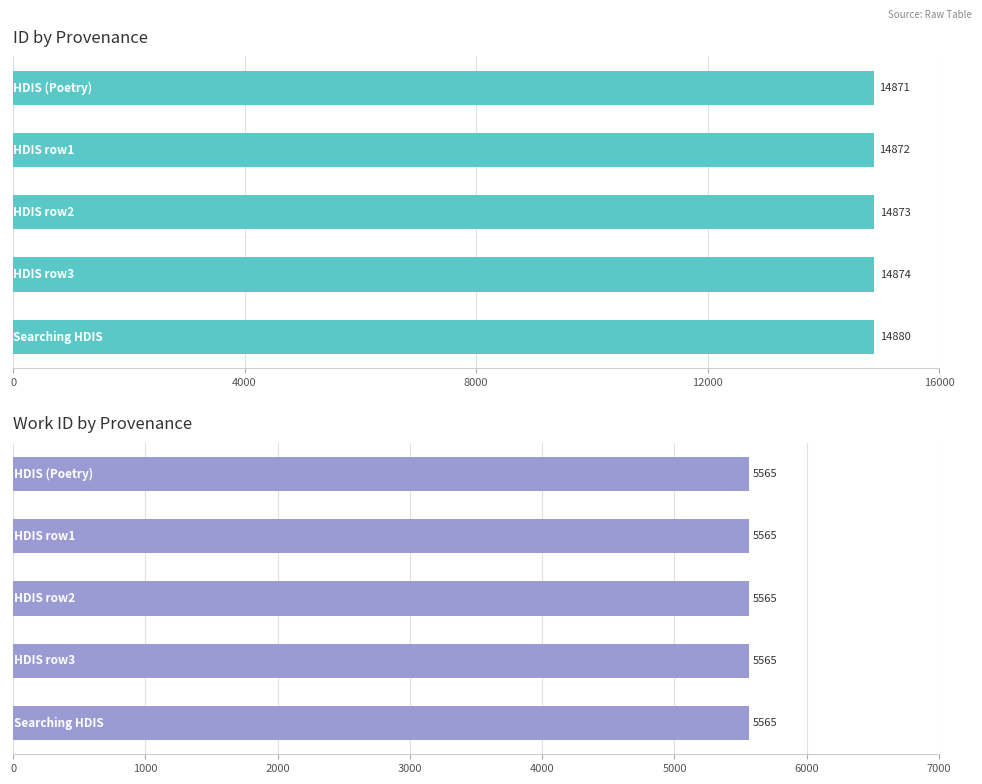

What is the greatest value displayed?

14880.0